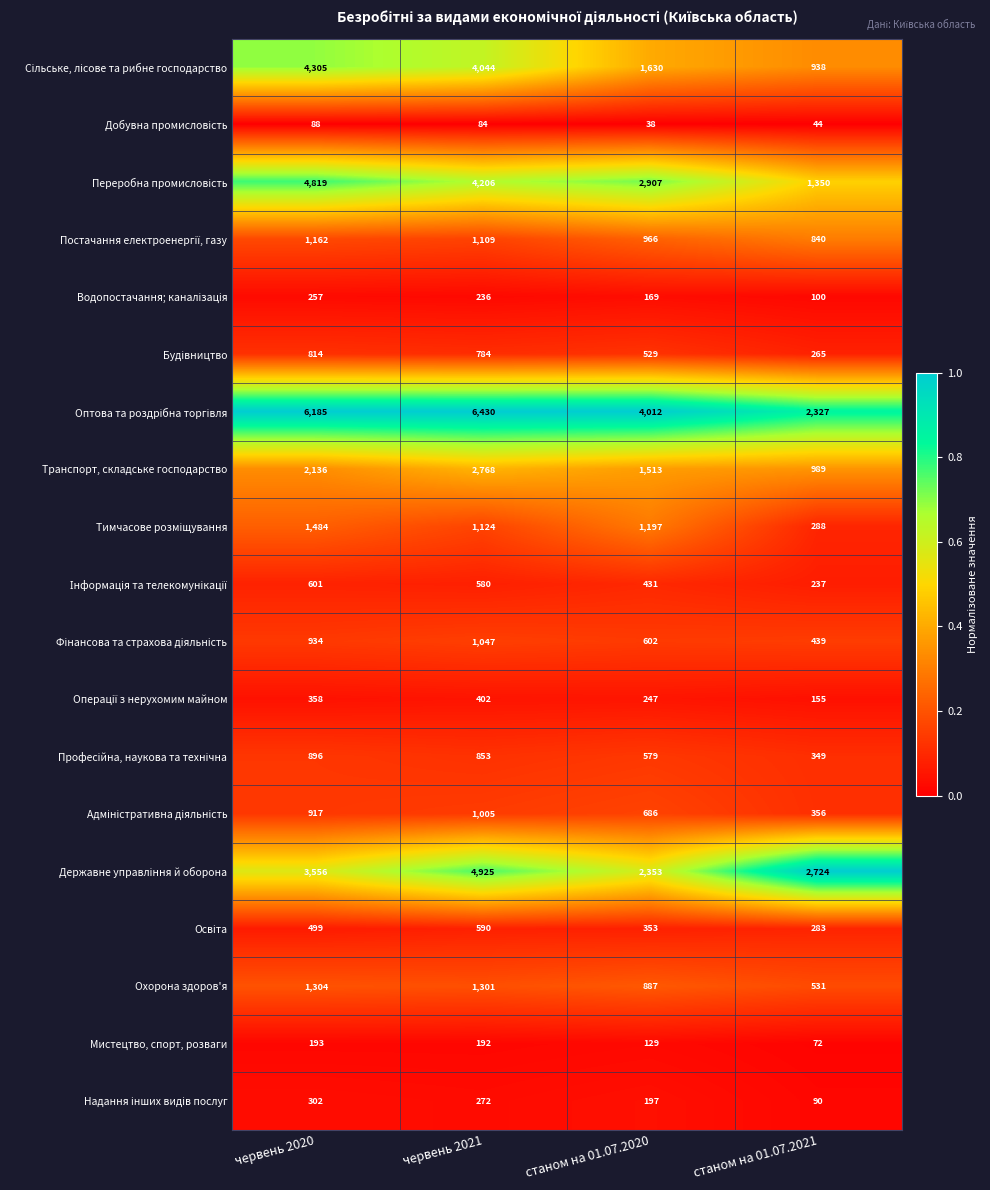

What is the sum of the Транспорт, складське господарство values at станом на 01.07.2020 and червень 2021?

4281